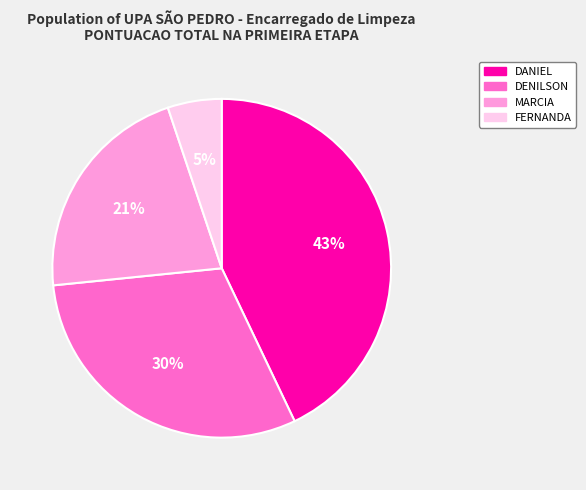

Does FERNANDA represent more than half of the total?

No